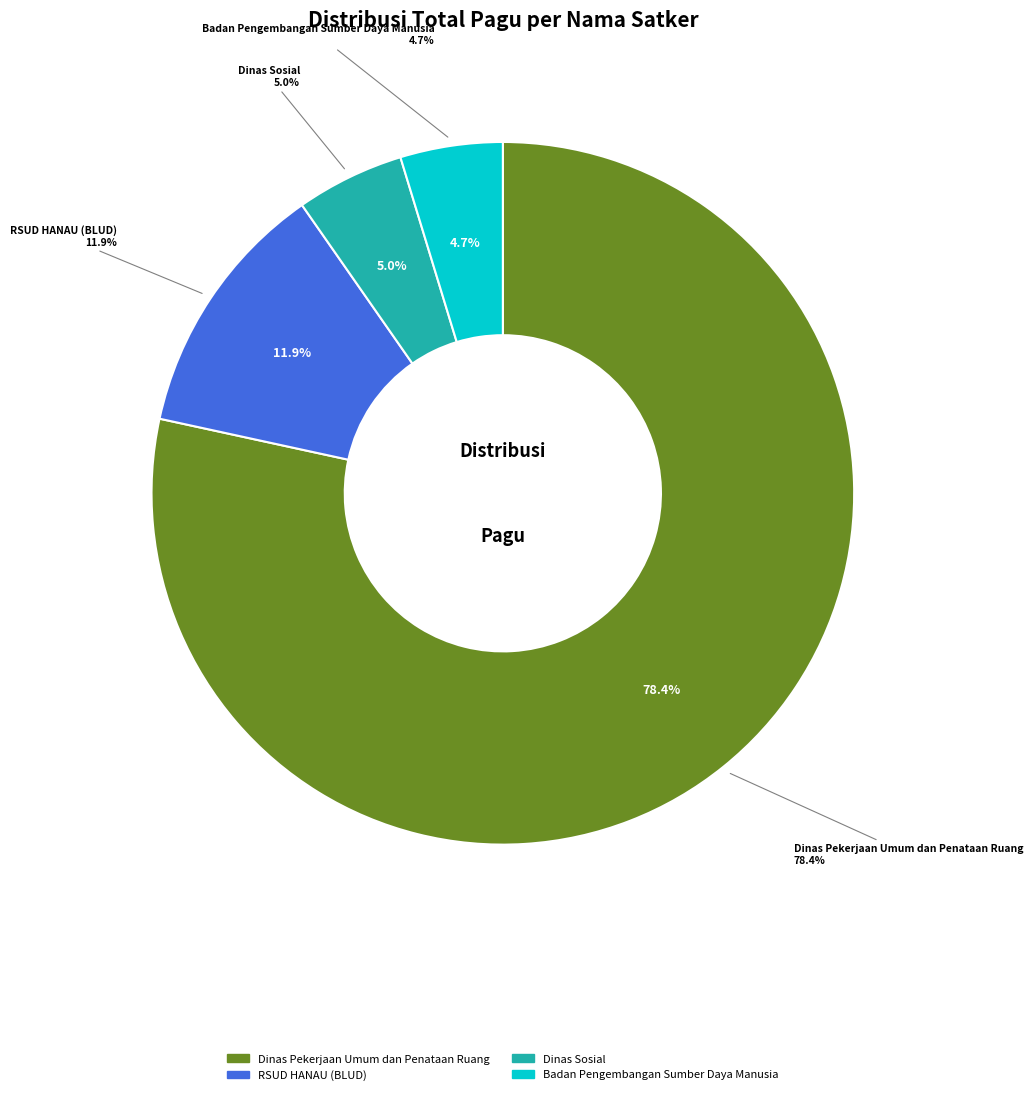

Between Dinas Pekerjaan Umum dan Penataan Ruang and Badan Pengembangan Sumber Daya Manusia, which is larger?

Dinas Pekerjaan Umum dan Penataan Ruang